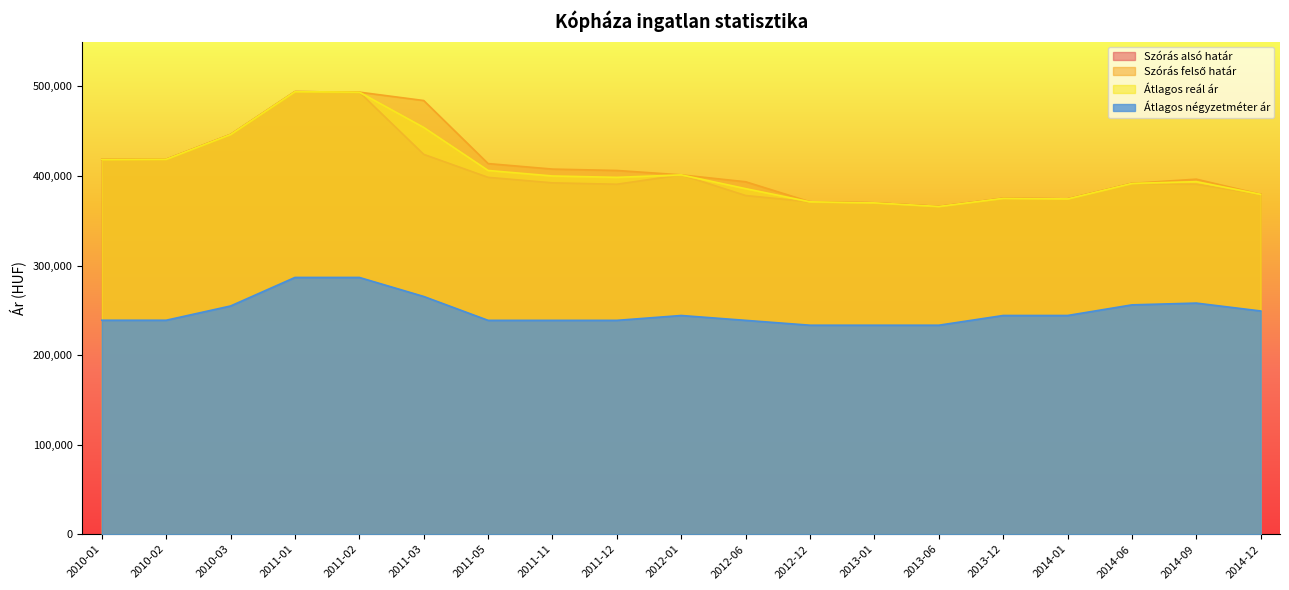

What is the greatest value displayed?

494100